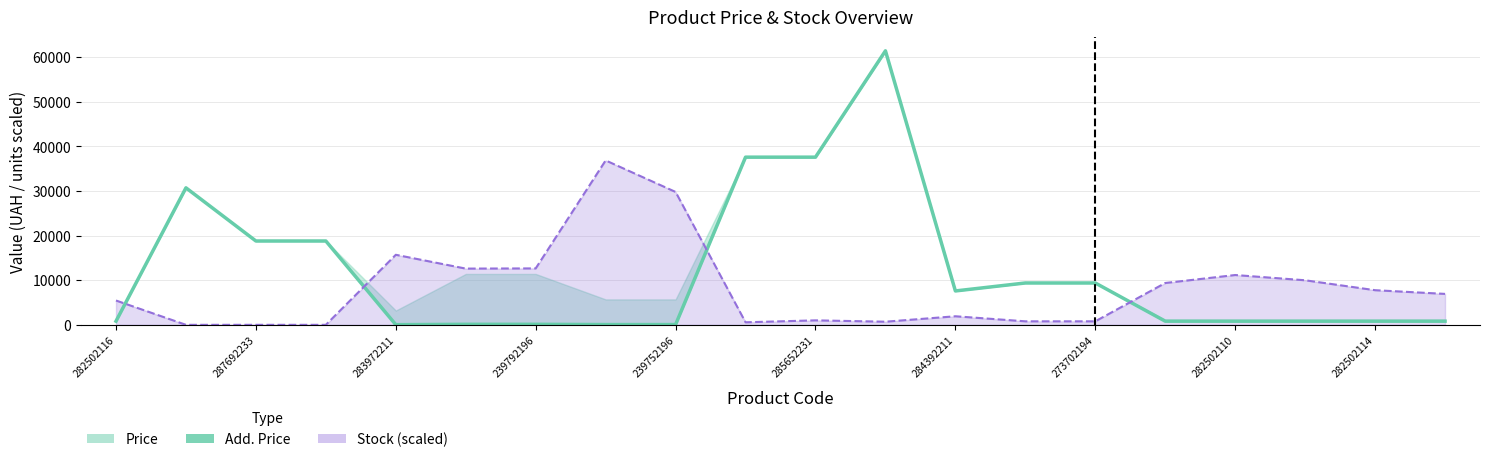

What is the highest value of the Stock line (scaled) series?

36860.6